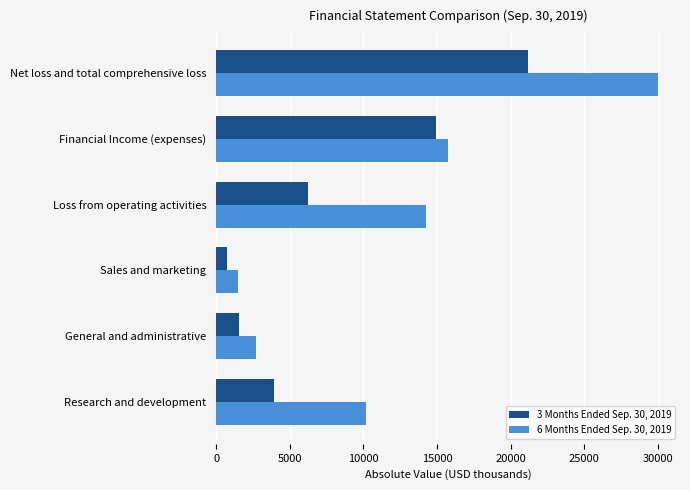

The value of 6 Months Ended Sep. 30, 2019 at General and administrative is 659. True or false?

False